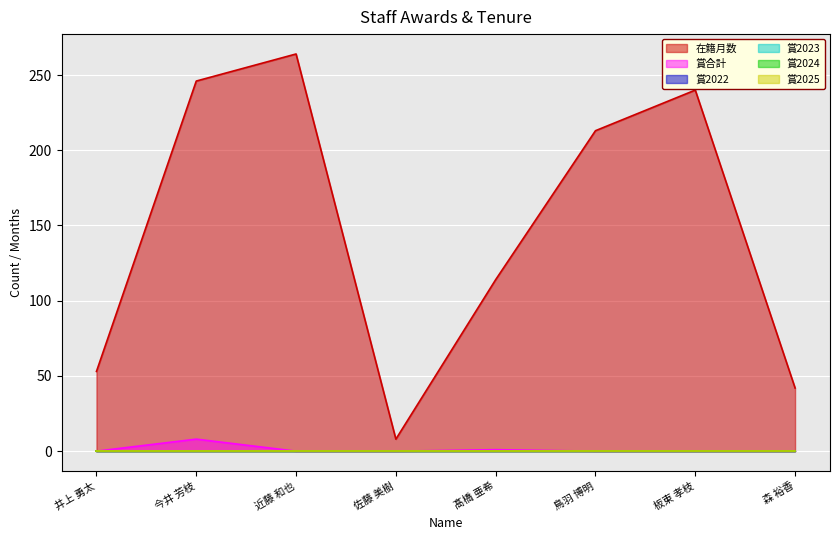

Rank the series at 髙橋 亜希 from lowest to highest value.

賞2022, 賞2023, 賞2024, 賞2025, 賞合計, 在籍月数